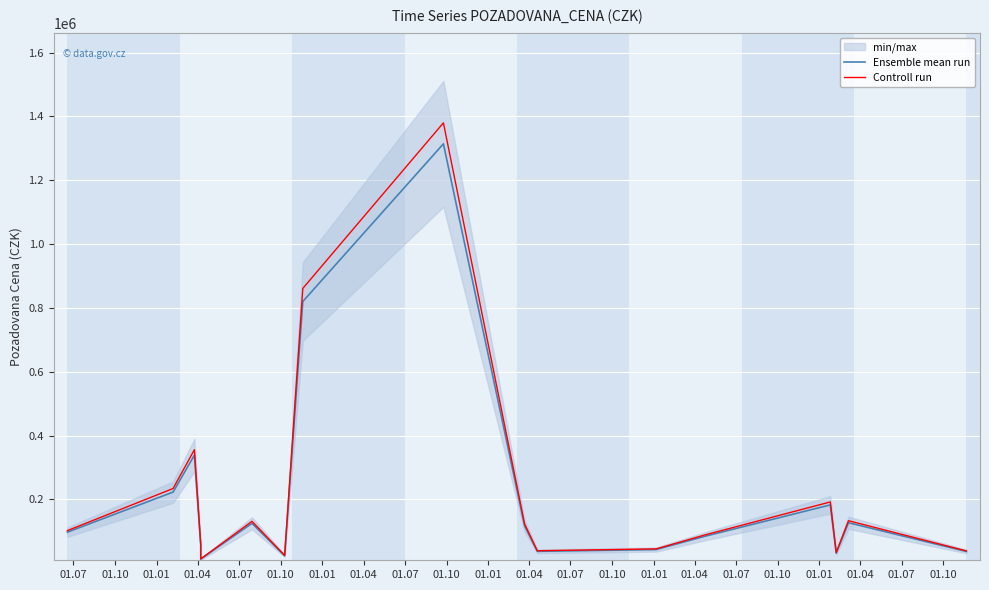

At which label does Controll run first exceed 102343?

01.07